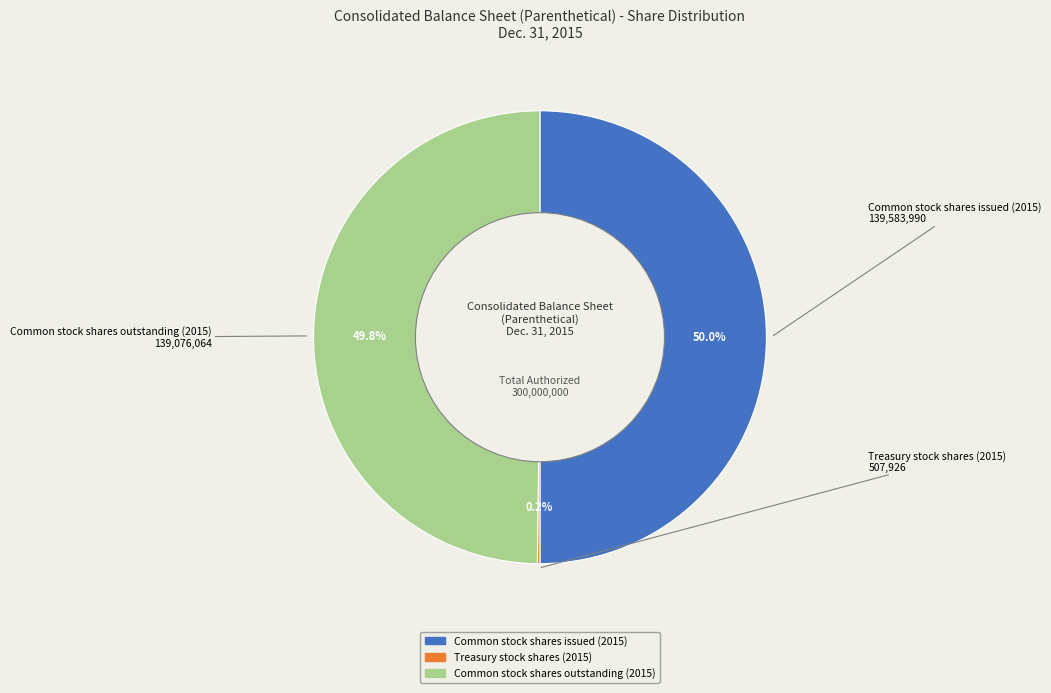

How much of the chart is everything except Common stock shares outstanding (2015)?

50.2%